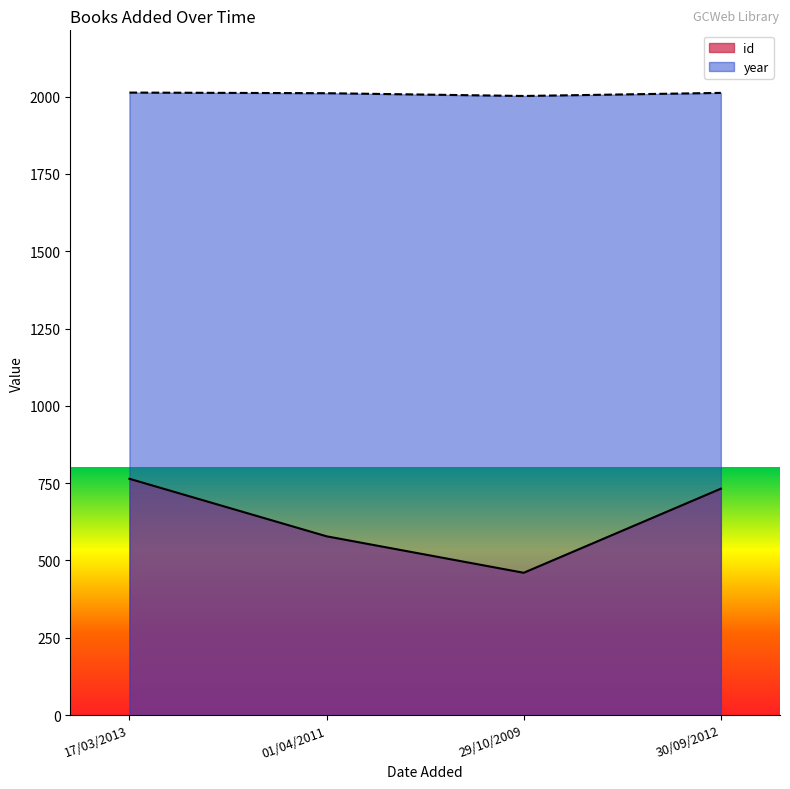

The year series shows 1021 at 29/10/2009. True or false?

False